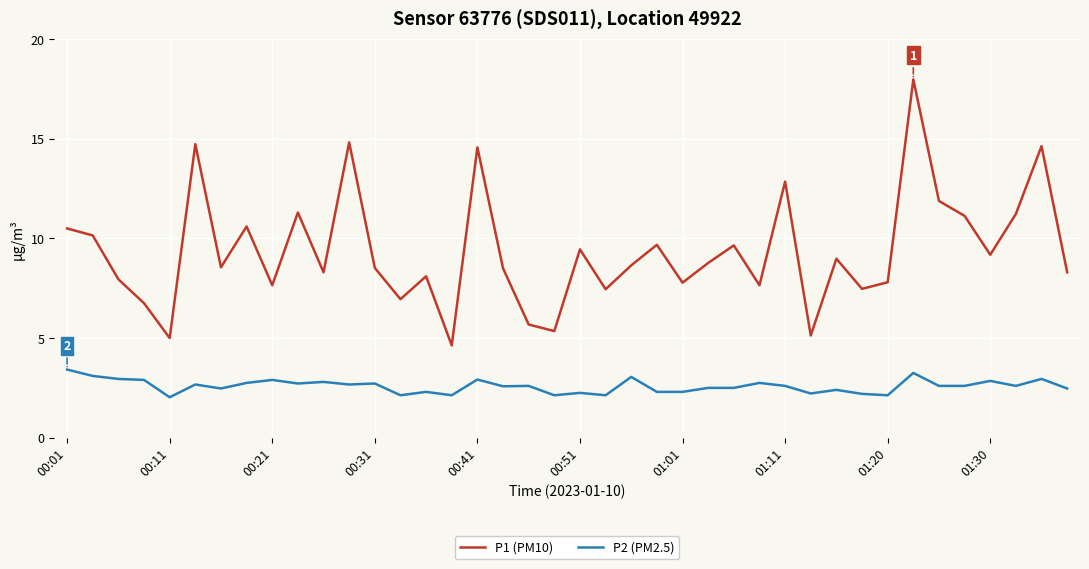

Which series has the largest range (max minus min)?

P1 (PM10)